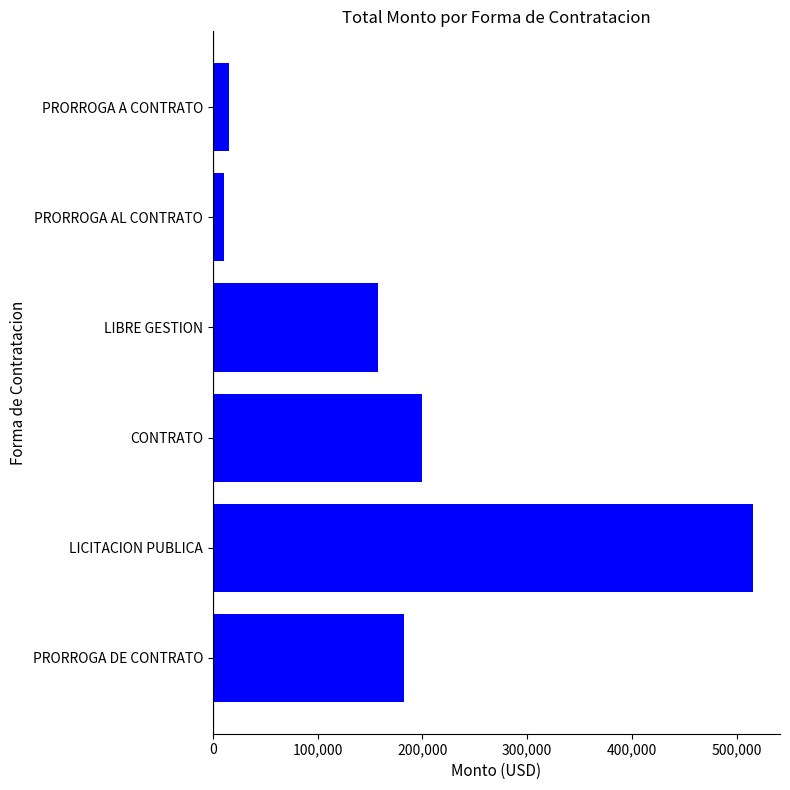

The chart shows a value of 182520.0 at PRORROGA DE CONTRATO. True or false?

True